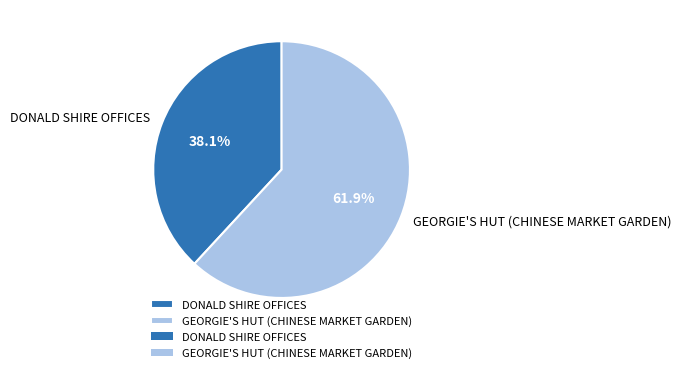

Approximately how many times larger is the value at GEORGIE'S HUT (CHINESE MARKET GARDEN) compared to DONALD SHIRE OFFICES?

1.6